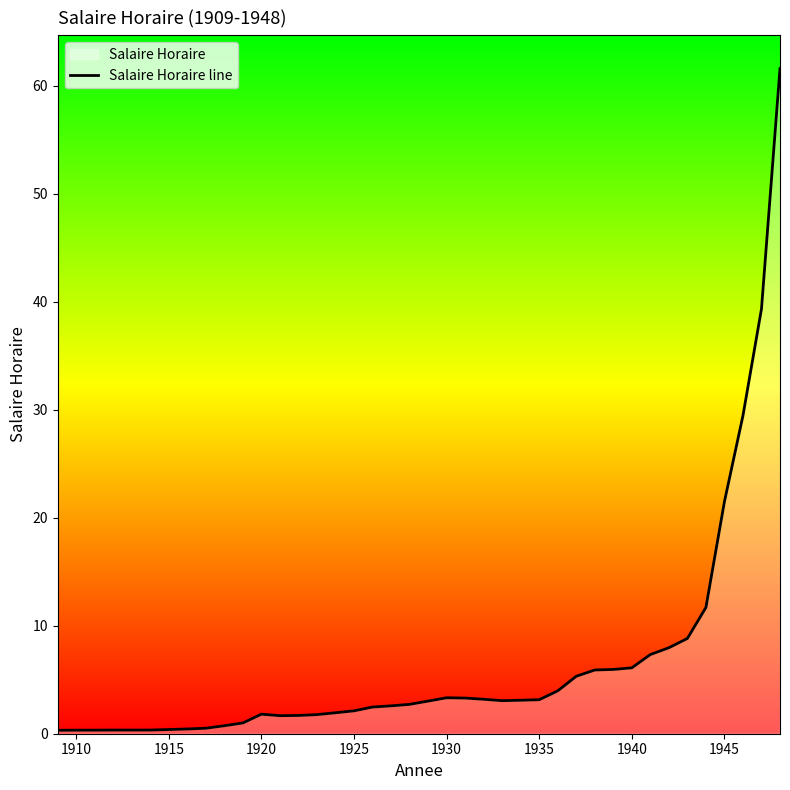

What is the difference between the maximum and minimum values?

61.3